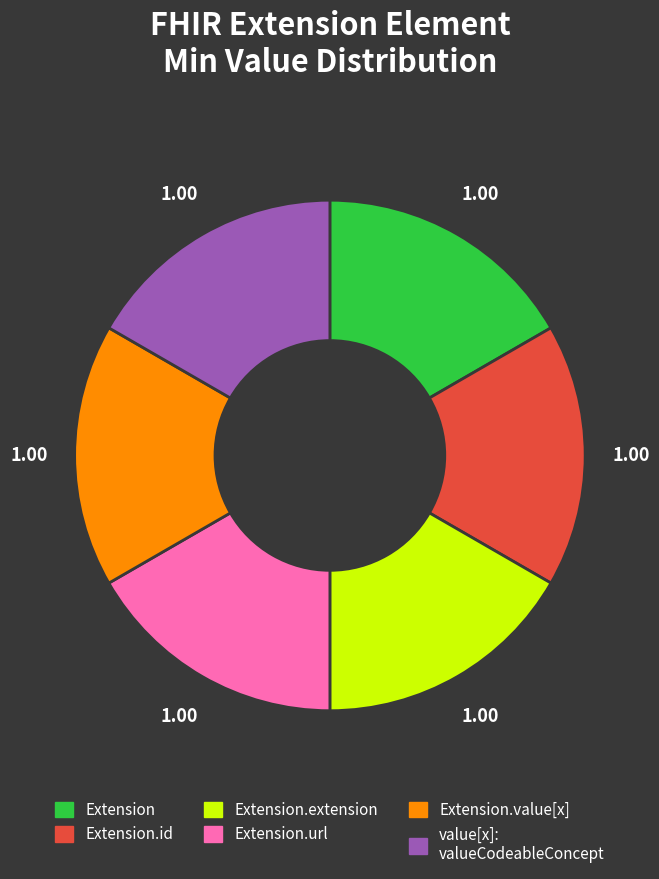

Is there any slice that represents more than half of the pie?

No